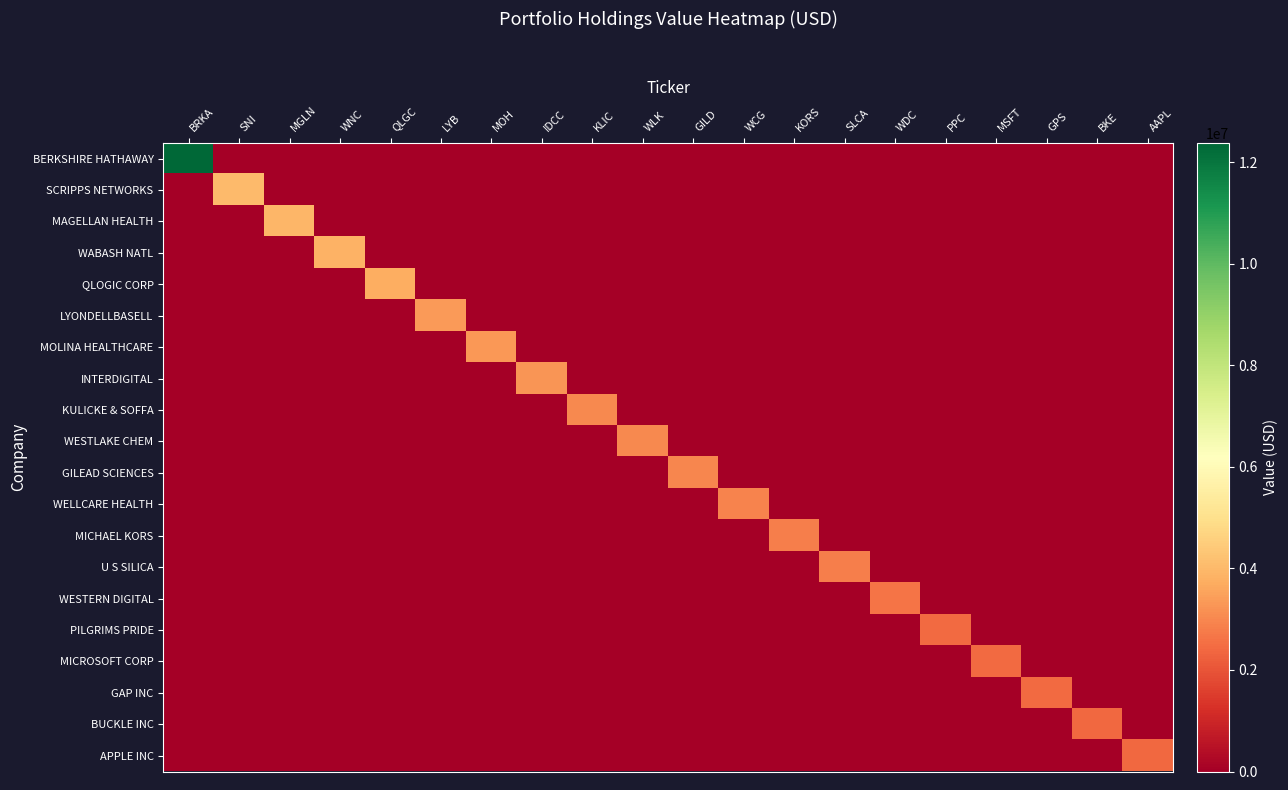

At how many categories does at least one series exceed 1929931?

20